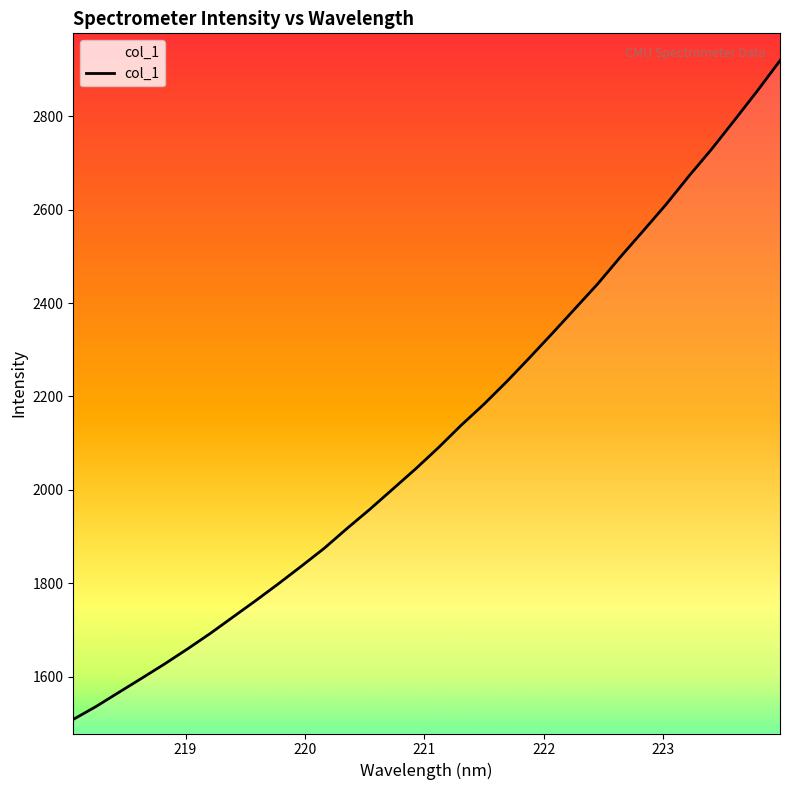

What is the difference between the maximum and minimum values?

1409.9